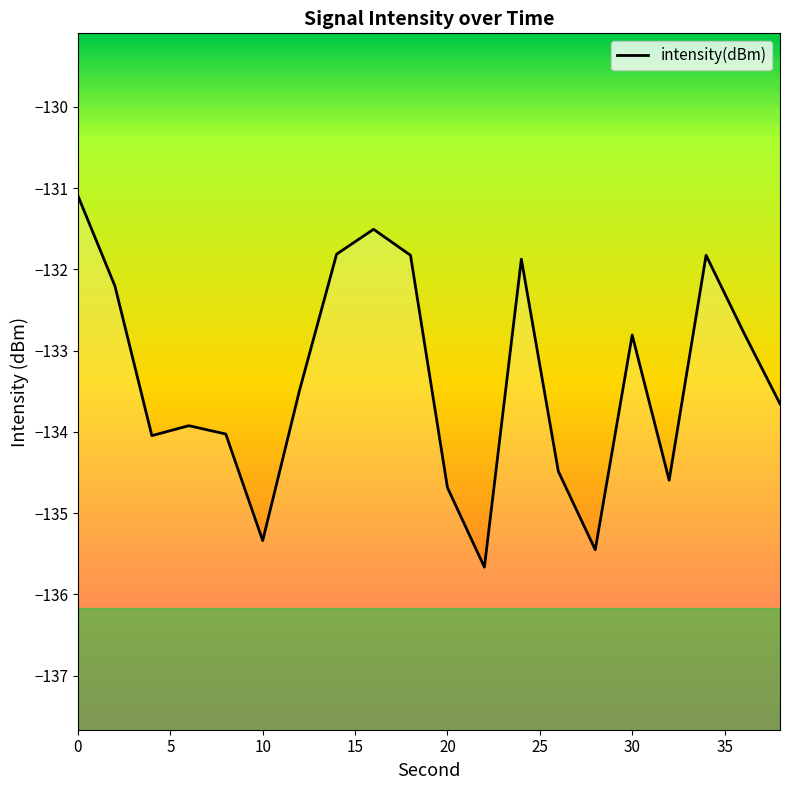

How many data points are above -133?

9